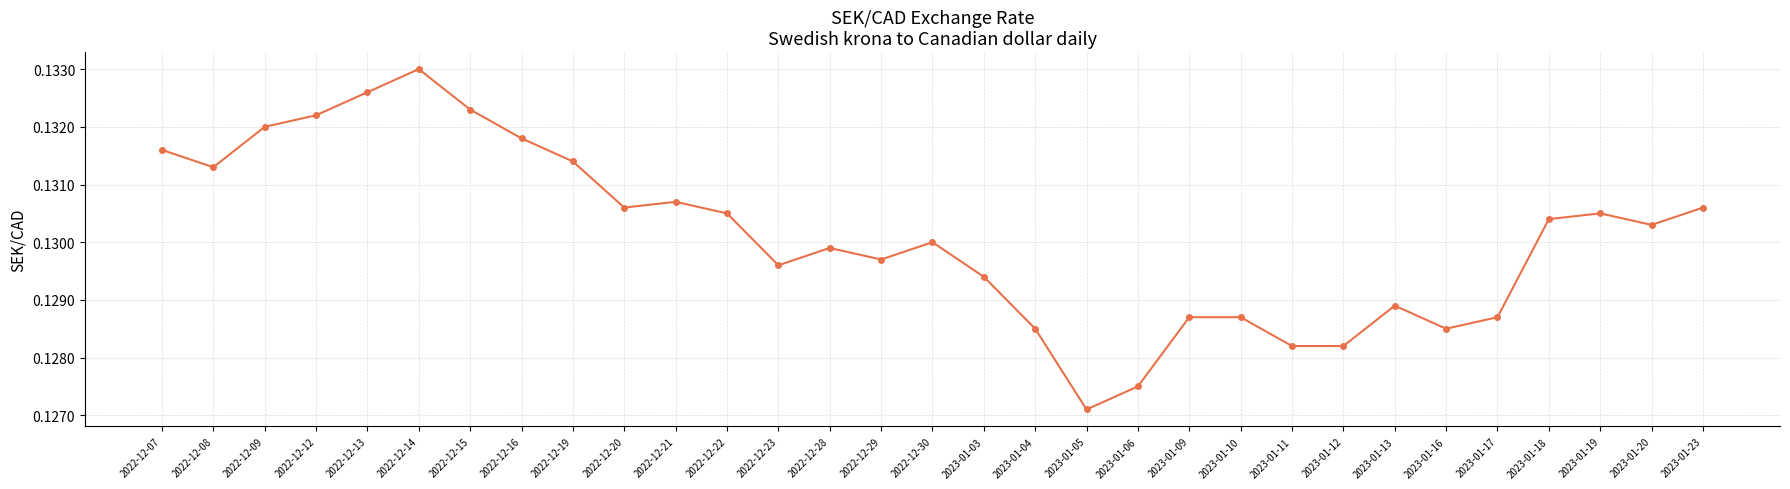

Which category has the lowest value across all series?

2023-01-05